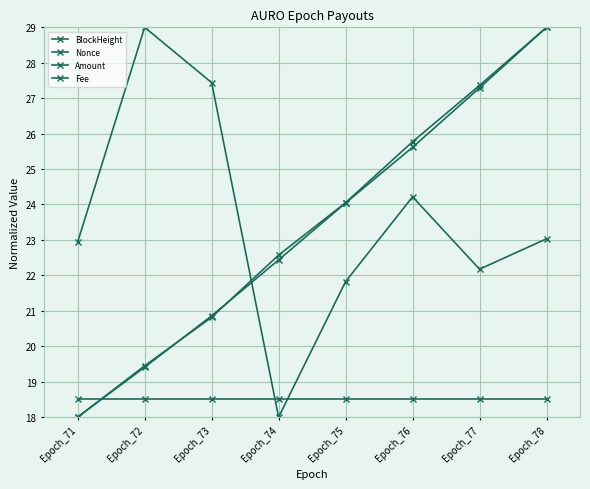

Reading right to left, list all the values displayed in this chart.

BlockHeight: Epoch_78=29.0	Epoch_77=27.4	Epoch_76=25.8	Epoch_75=24.1	Epoch_74=22.6	Epoch_73=20.8	Epoch_72=19.4	Epoch_71=18.0
Nonce: Epoch_78=29.0	Epoch_77=27.3	Epoch_76=25.6	Epoch_75=24.0	Epoch_74=22.4	Epoch_73=20.9	Epoch_72=19.4	Epoch_71=18.0
Amount: Epoch_78=23.0	Epoch_77=22.2	Epoch_76=24.2	Epoch_75=21.8	Epoch_74=18.0	Epoch_73=27.4	Epoch_72=29.0	Epoch_71=22.9
Fee: Epoch_78=18.5	Epoch_77=18.5	Epoch_76=18.5	Epoch_75=18.5	Epoch_74=18.5	Epoch_73=18.5	Epoch_72=18.5	Epoch_71=18.5